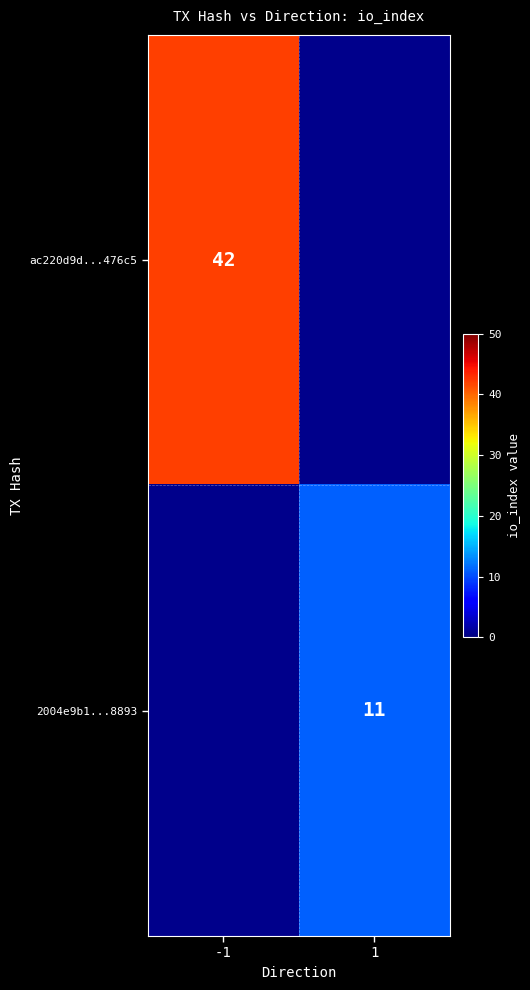

Is it true that 2004e9b1...8893 equals 11 at 1?

True